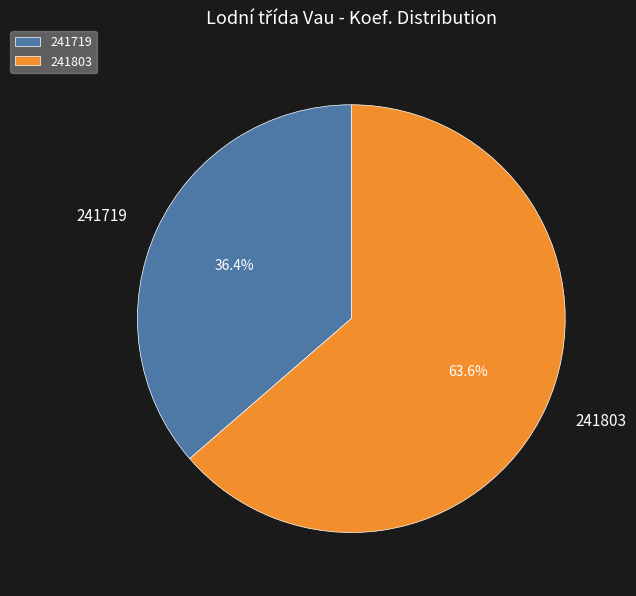

Is there any slice that represents more than half of the pie?

Yes